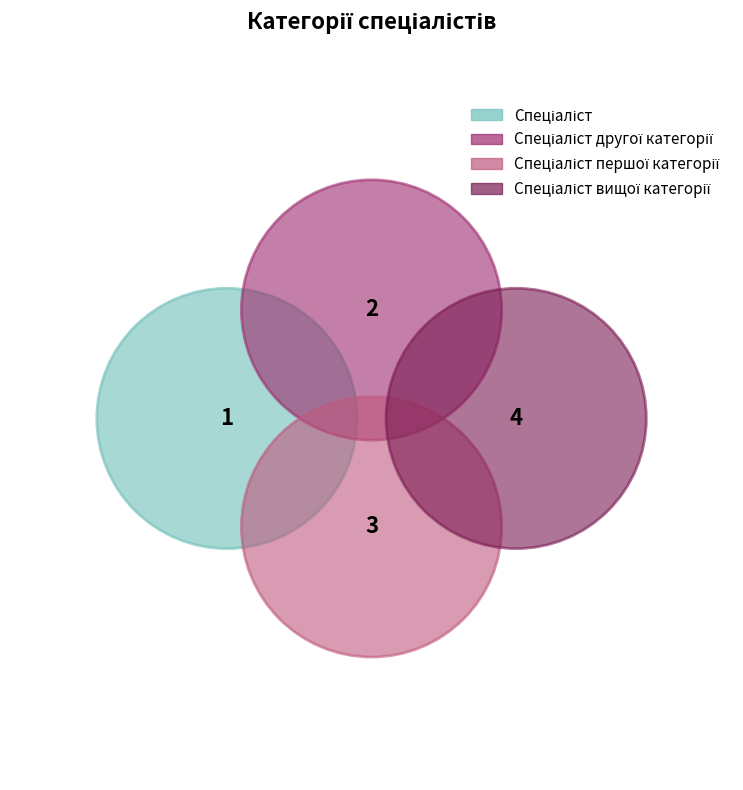

What is the change in value from Спеціаліст to Спеціаліст вищої категорії?

+3